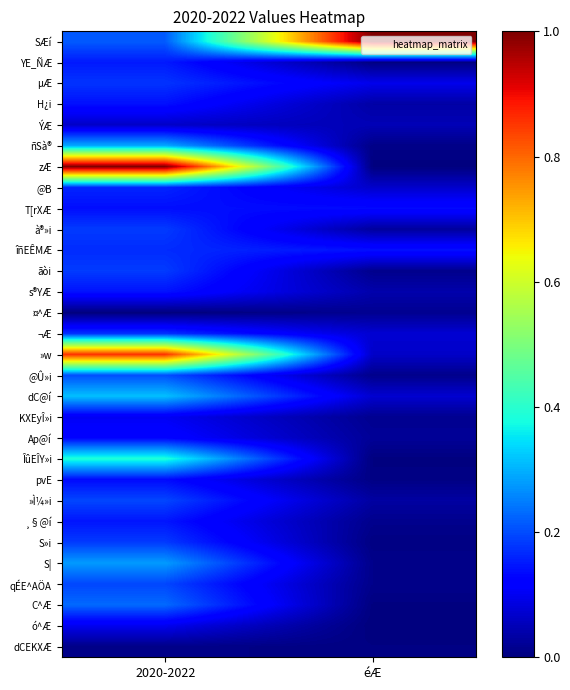

What is the spread (max minus min) of values at 2020-2022?

1.0